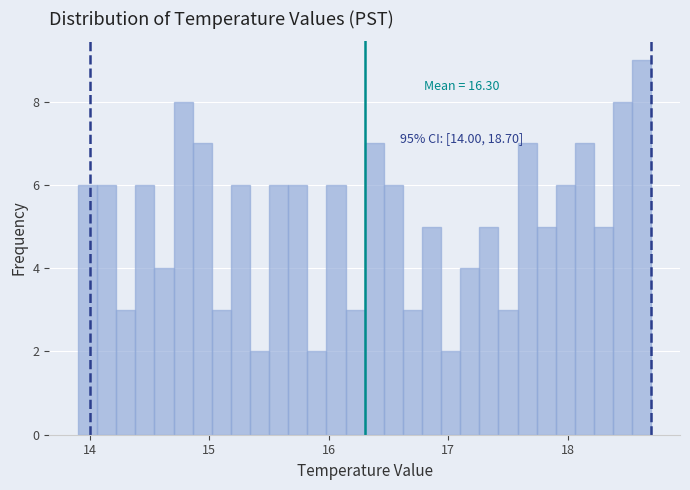

Read against the x-axis, roughly where is the centre of the tallest bar?

18.6